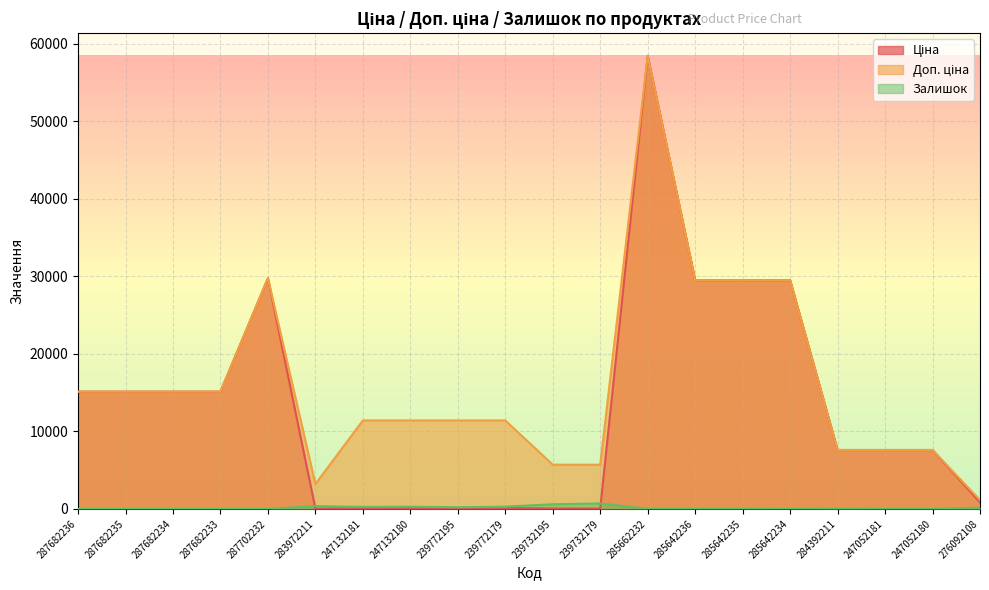

True or false: Ціна and Залишок cross at least once.

True